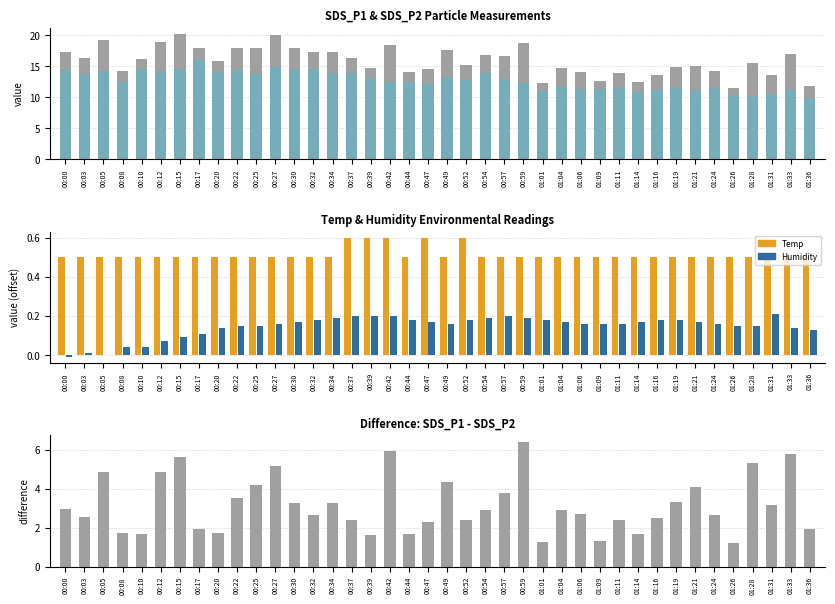

At which category is the sum across all series the highest?

00:15